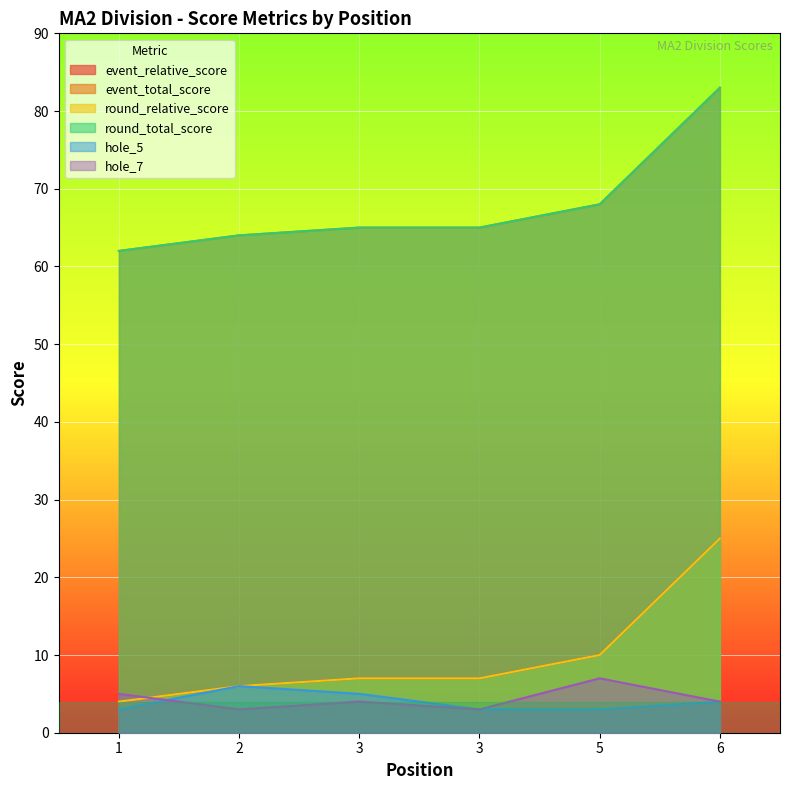

Reading right to left, extract all data points from this chart.

event_relative_score: 25	10	7	7	6	4
event_total_score: 83	68	65	65	64	62
round_relative_score: 25	10	7	7	6	4
round_total_score: 83	68	65	65	64	62
hole_5: 4	3	3	5	6	3
hole_7: 4	7	3	4	3	5